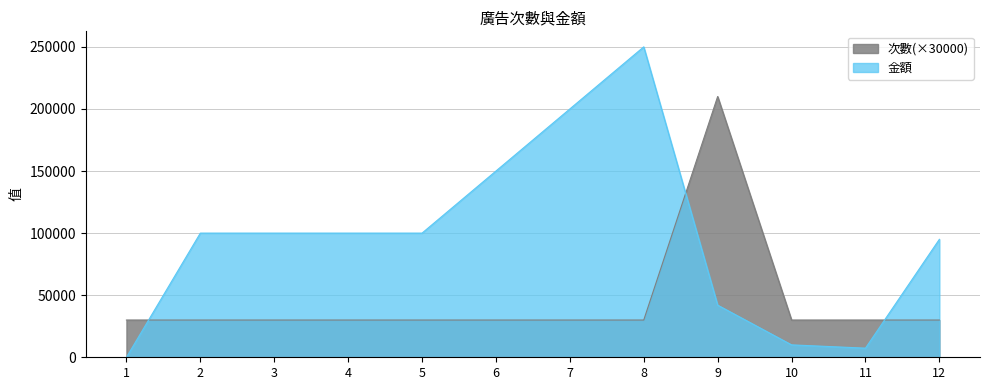

What is the value of the 金額 point at the 9th from the left?

42000